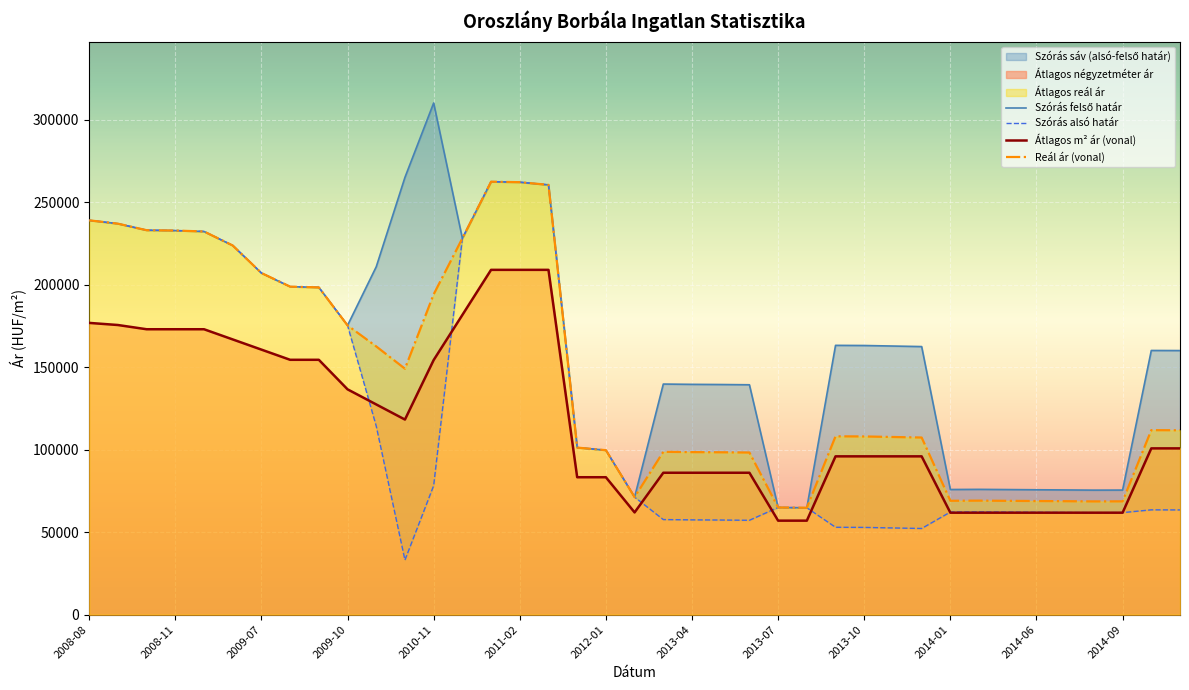

What is the maximum value for Átlagos m² ár (vonal)?

209090